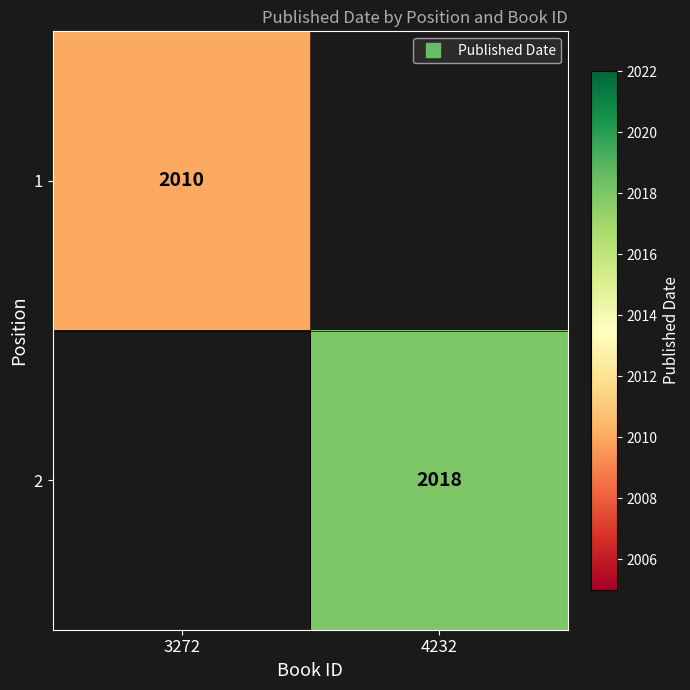

At how many categories does at least one series exceed 2013?

1